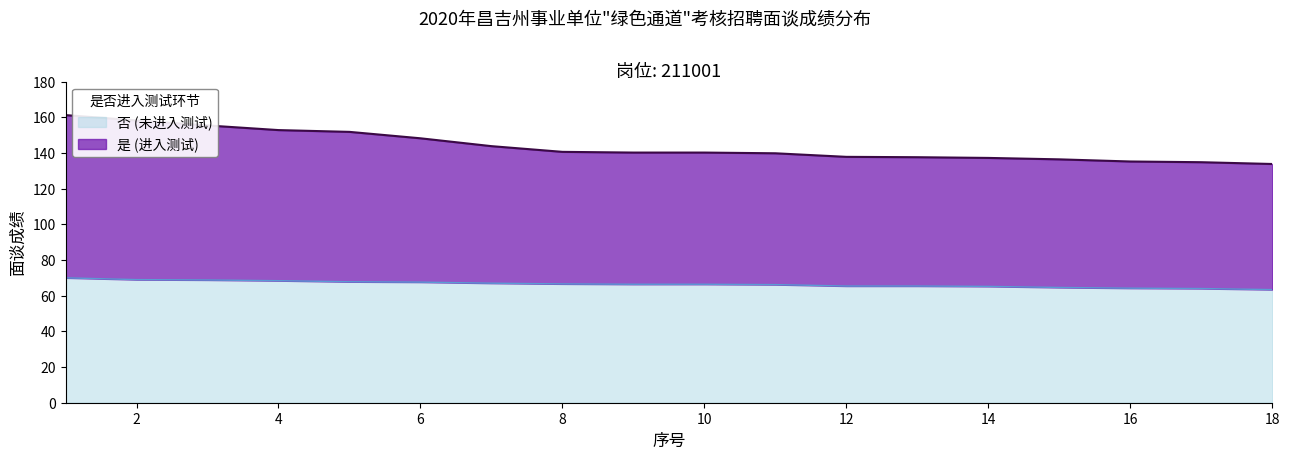

At which label does 否 (未进入测试) reach its peak?

1